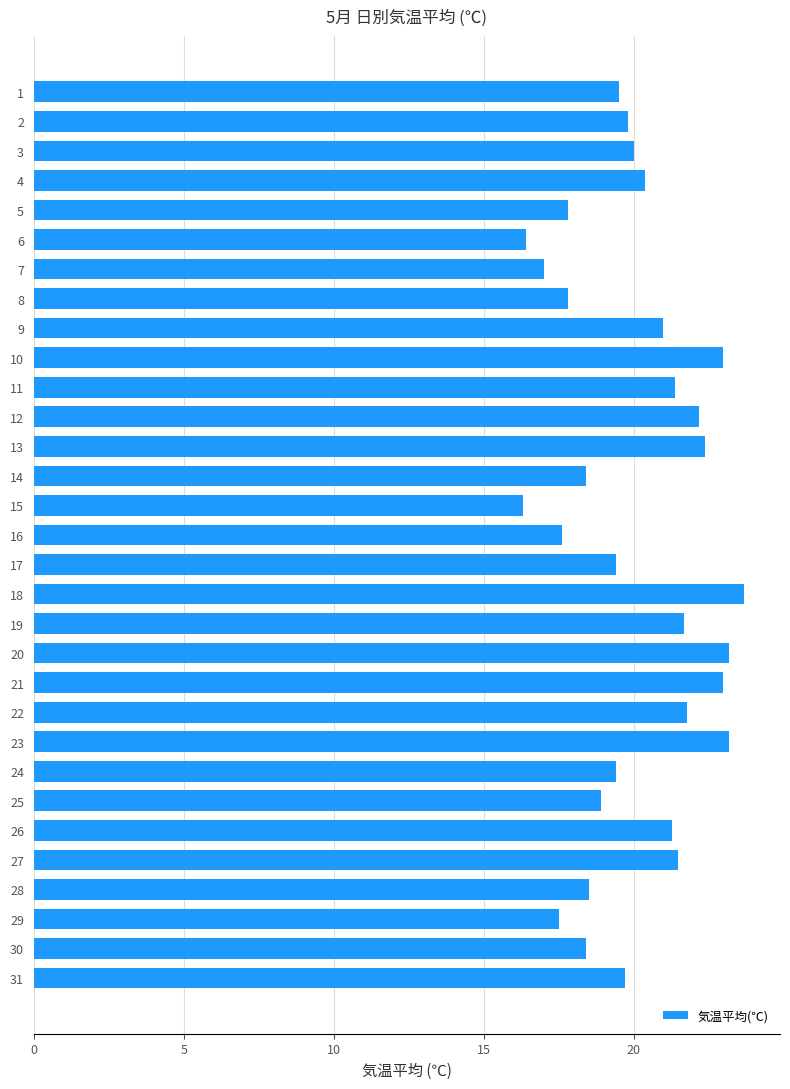

What is the value of the 23rd bar from the top?

23.2